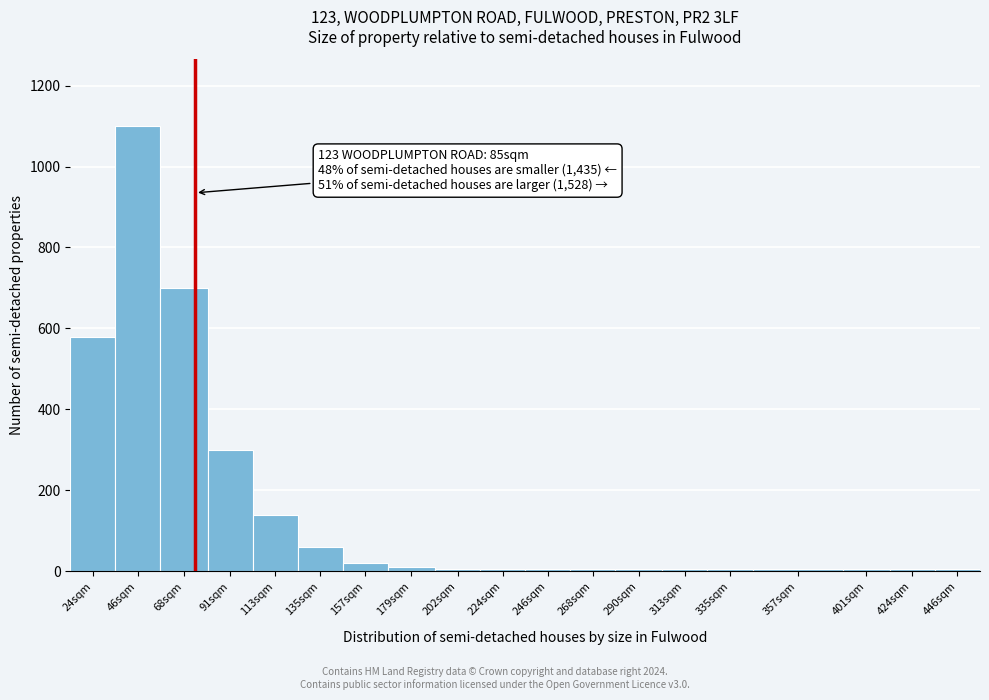

At which category does the chart reach its peak across all series?

46sqm